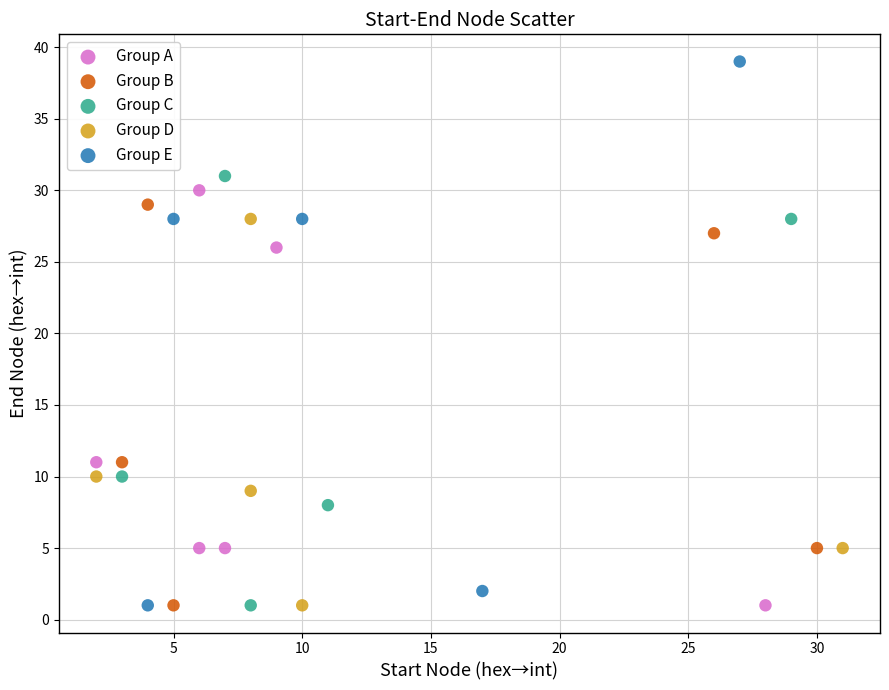

Which series has the widest spread of Y values?

Group E